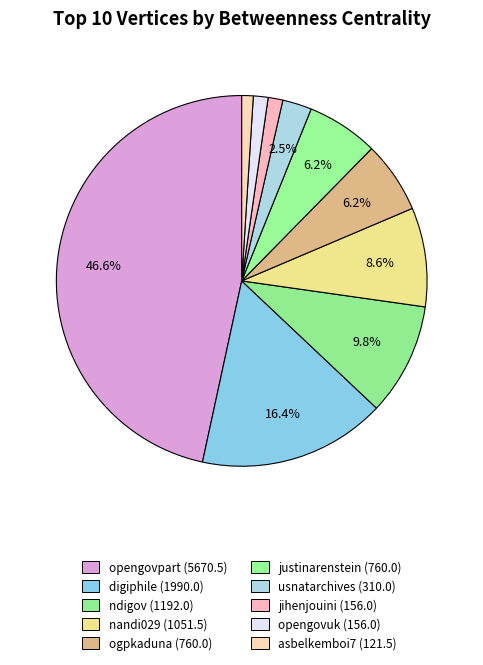

Count the number of slices in the pie.

10